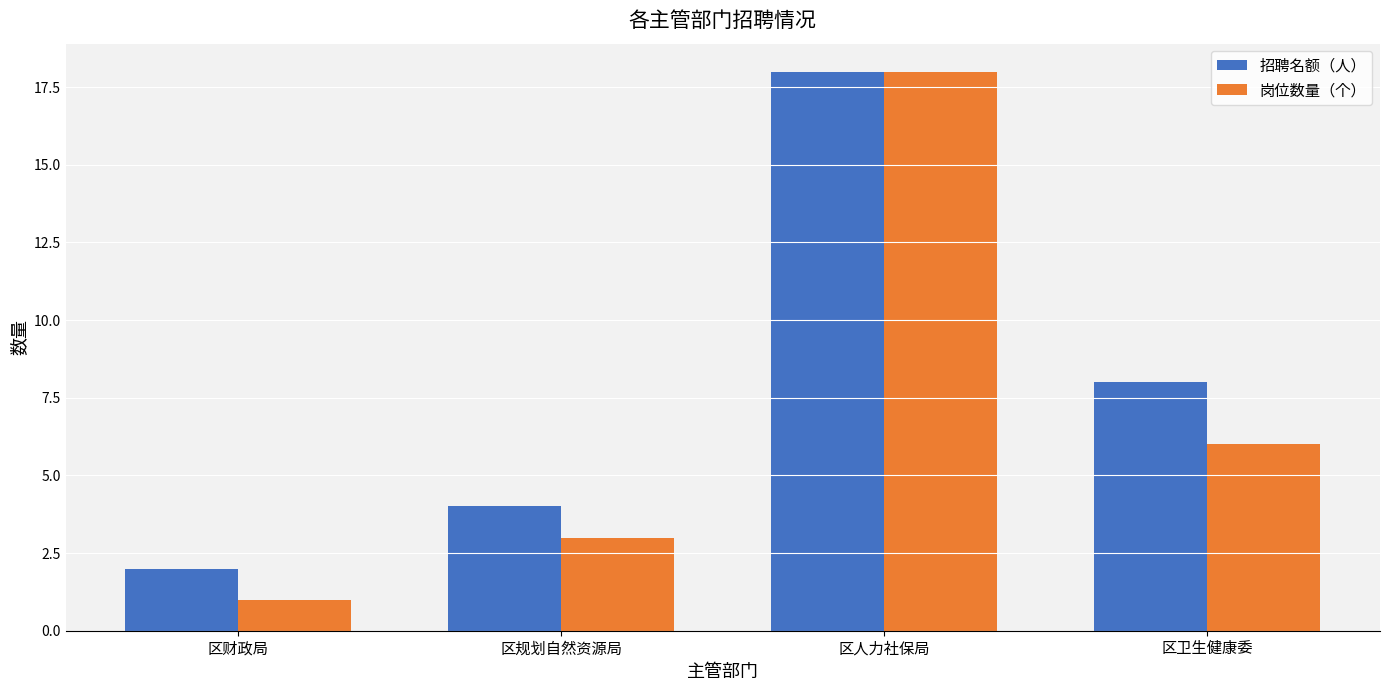

What is the total value across all series at 区人力社保局?

36